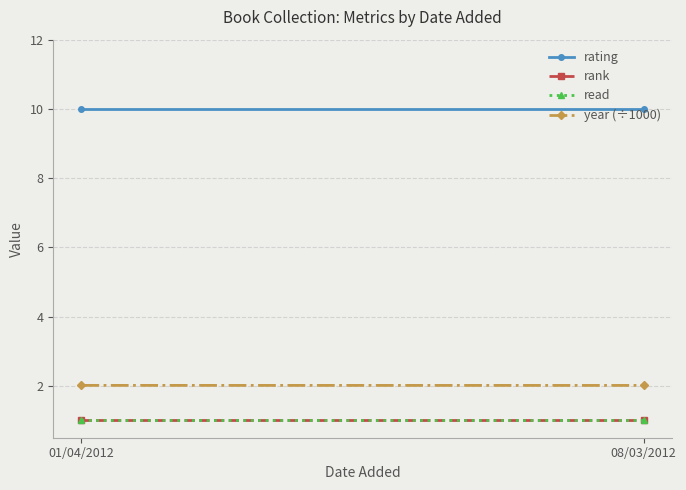

What is the maximum value shown in the chart?

10.0